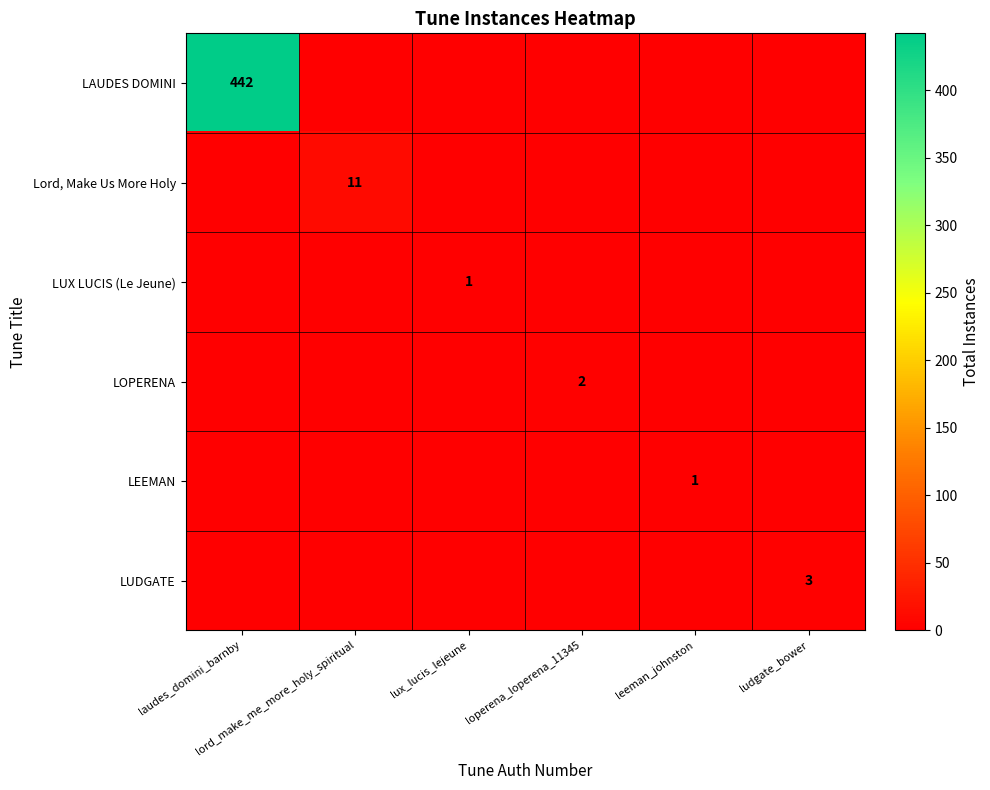

Which series has the largest range (max minus min)?

LAUDES DOMINI